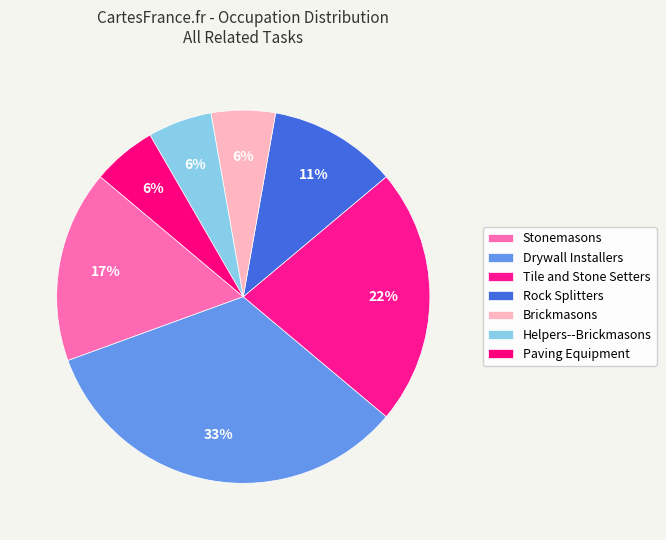

True or false: Stonemasons accounts for 25% of the total.

False